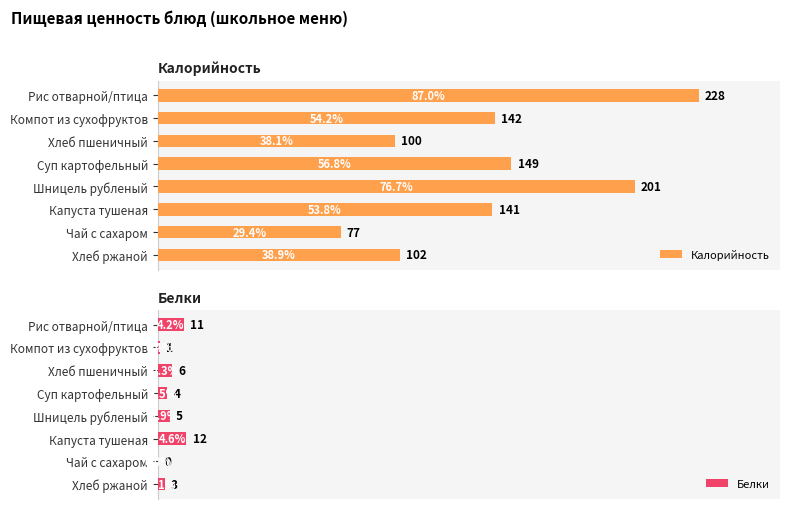

Is it true that Белки equals 18 at 5?

False